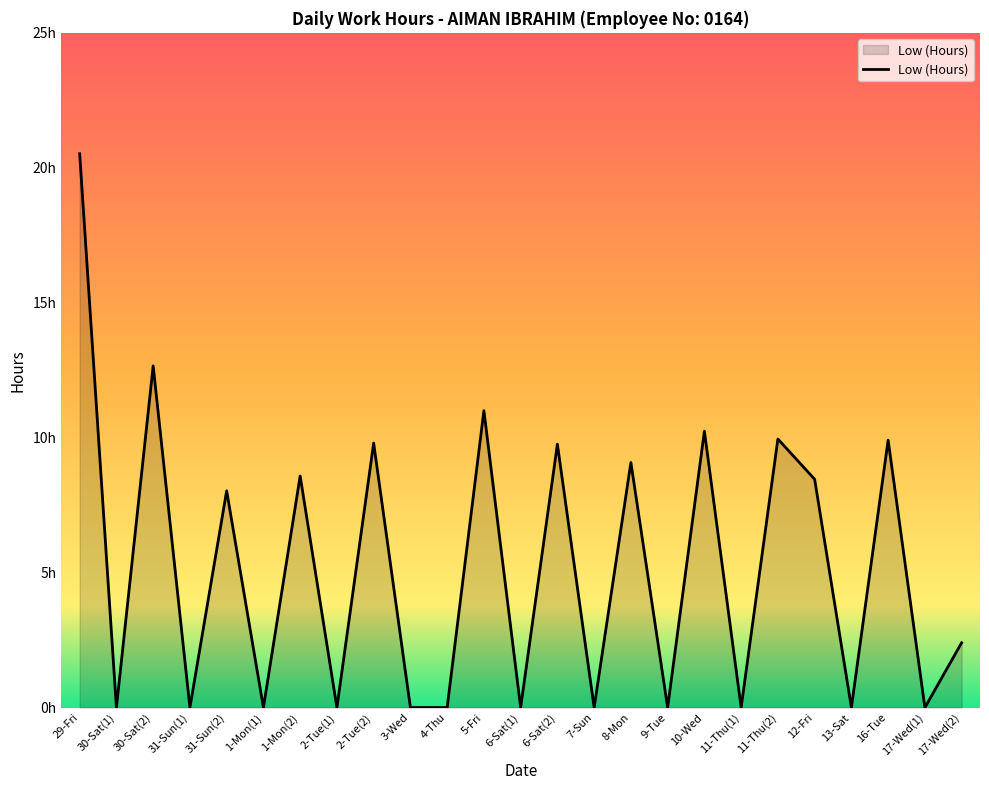

The value at 8-Mon is 12.3. True or false?

False